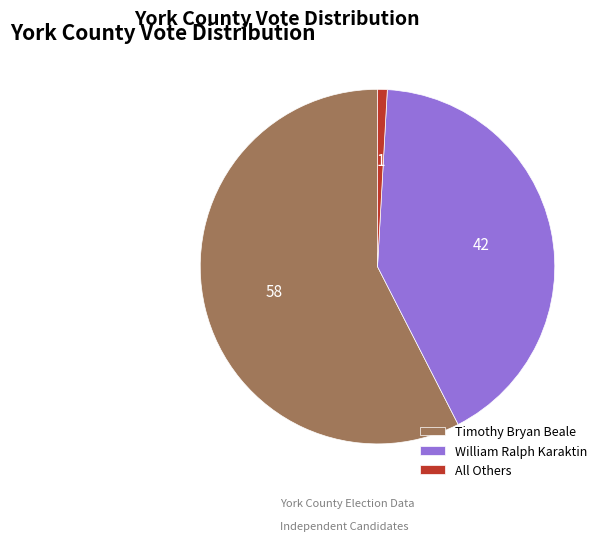

Which category has the biggest portion of the pie?

Timothy Bryan Beale